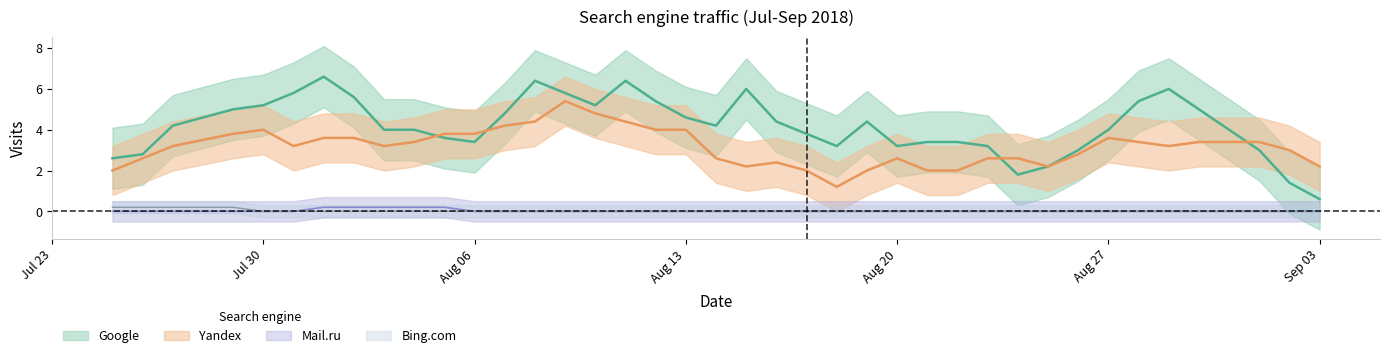

True or false: Ukr.net and Bing.com intersect in this chart.

False